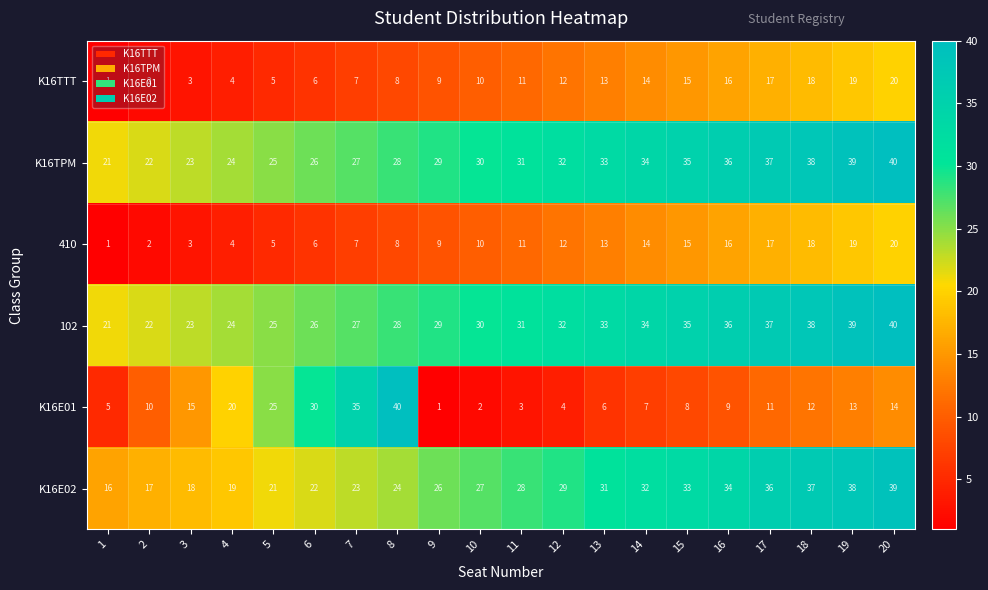

What is the sum of all K16E02 values?

550